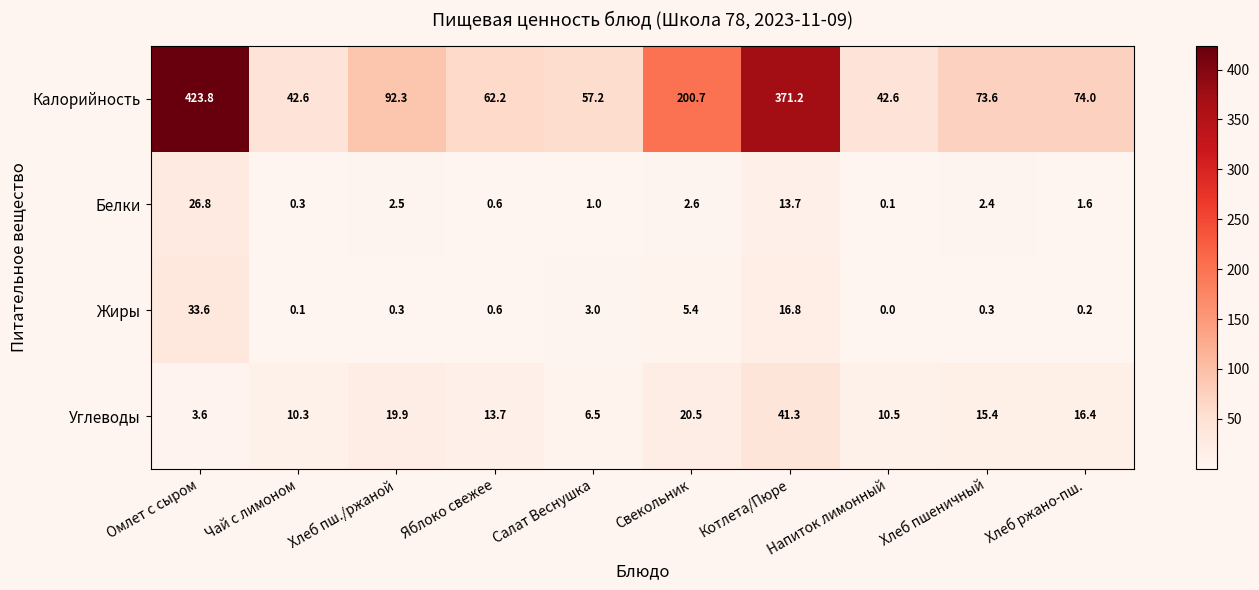

What is the average value of the Углеводы series?

15.8